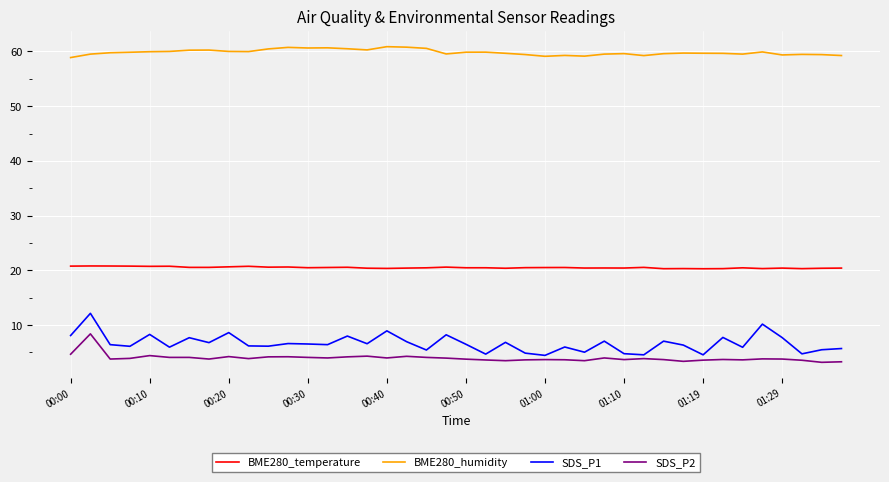

What is the difference between the maximum and minimum values in the SDS_P2 series?

5.2